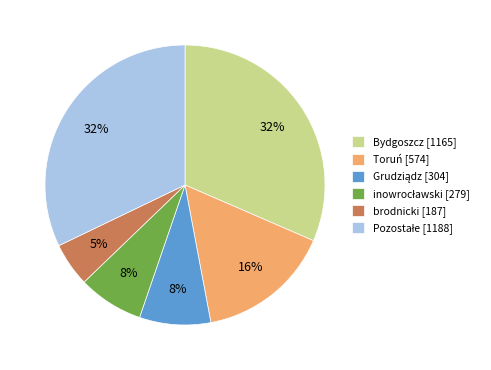

What is the smallest slice in the pie chart?

brodnicki [187]